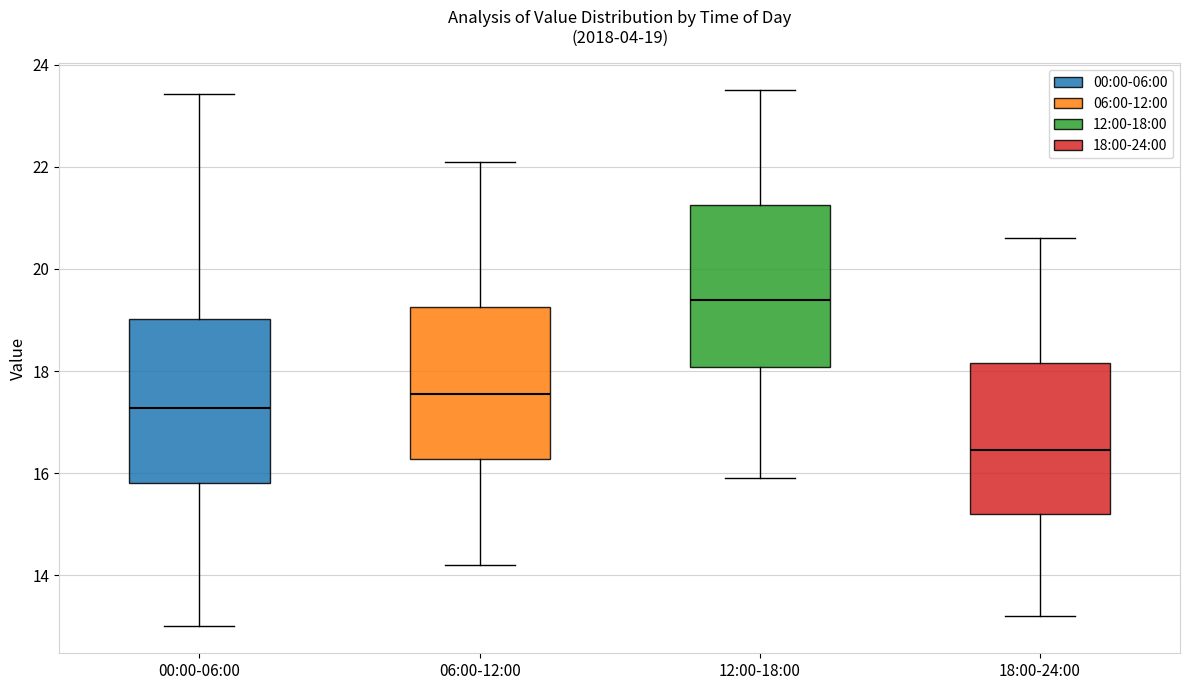

Which box has the highest median line?

12:00-18:00